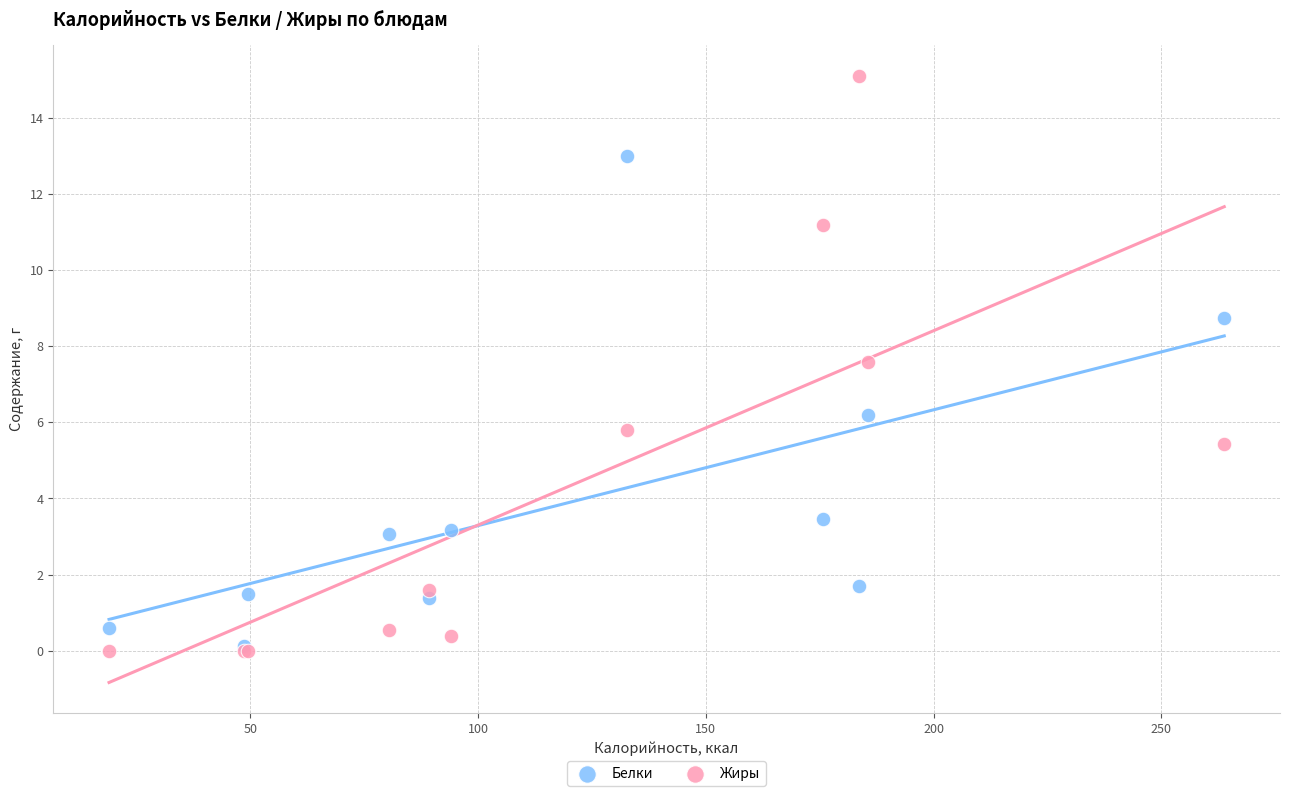

In the Жиры series, what Y value is closest to 7?

7.6